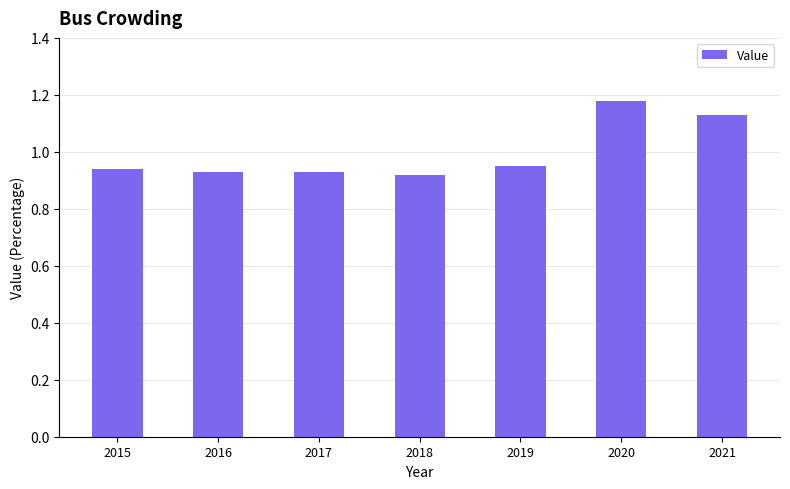

What is the difference between the values at 2019 and 2021?

0.2